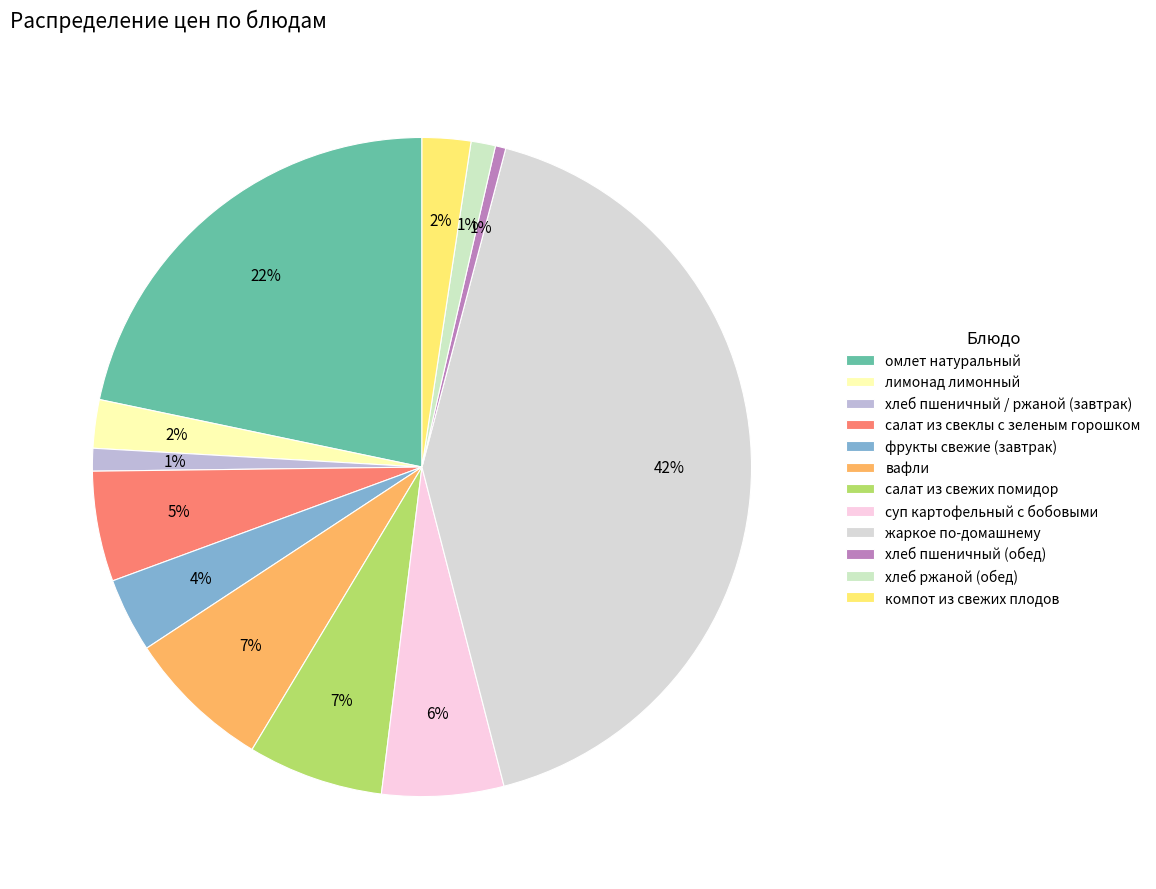

To the nearest percent, what is the difference between the фрукты свежие (завтрак) and омлет натуральный slice percentages?

18%